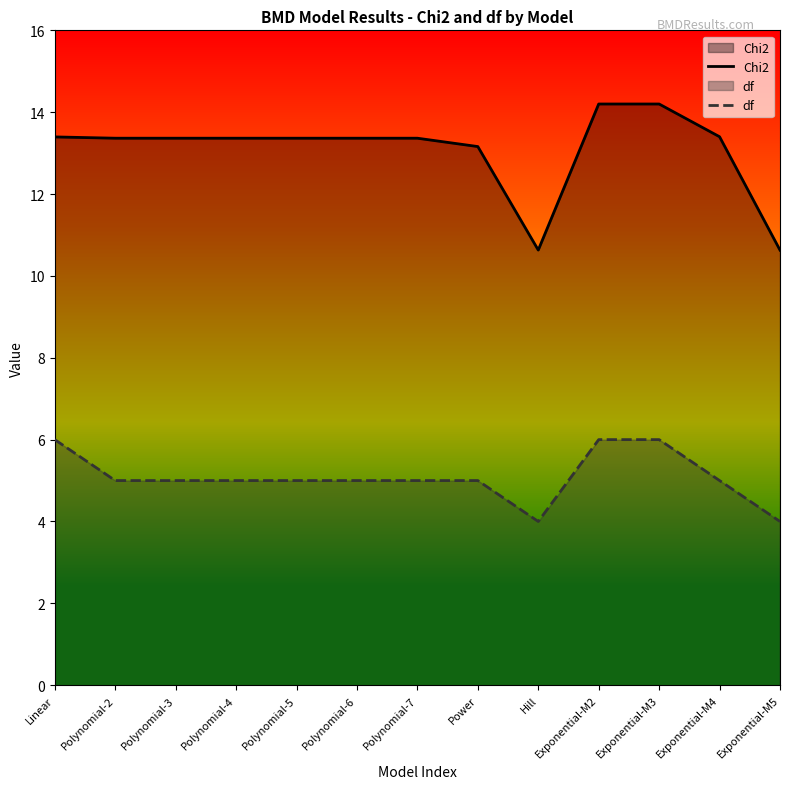

Is the value of df at Exponential-M3 greater than the value of Chi2 at Polynomial-4?

No